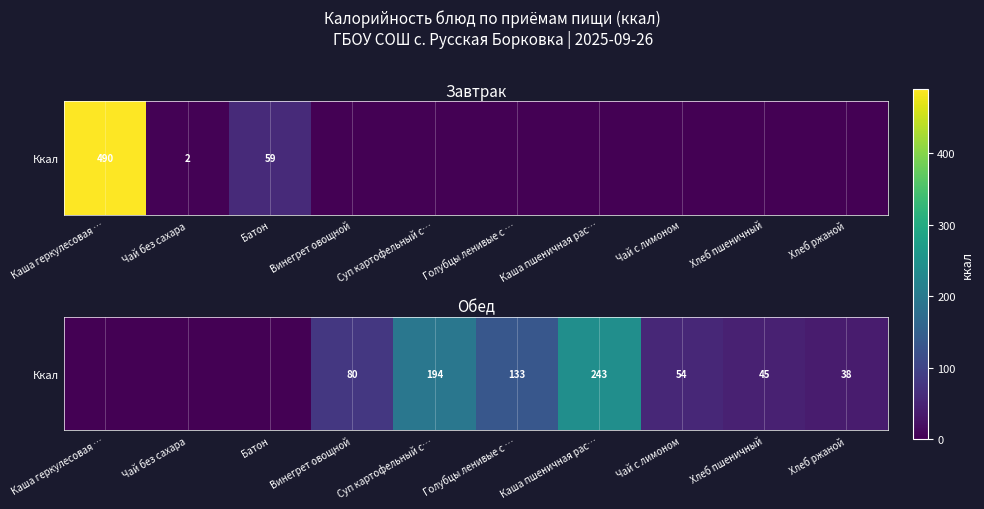

Rank the categories by value from lowest to highest.

Каша геркулесовая …, Чай без сахара, Батон, Хлеб ржаной, Хлеб пшеничный, Чай с лимоном, Винегрет овощной, Голубцы ленивые с …, Суп картофельный с…, Каша пшеничная рас…